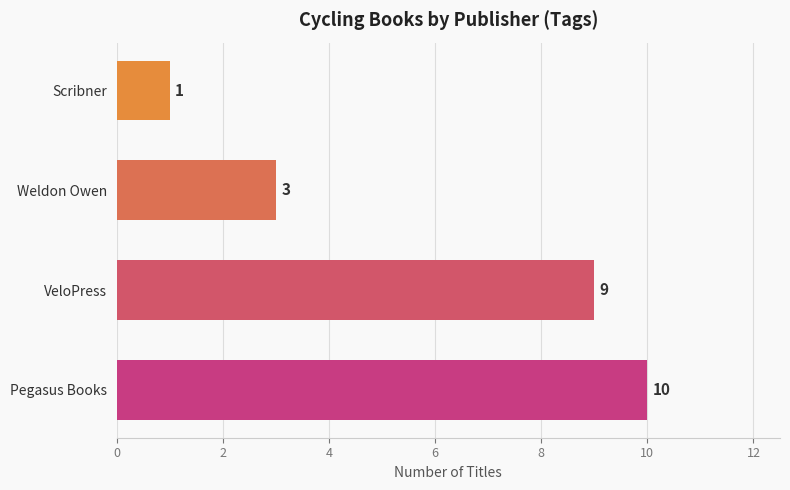

Rank the categories by value from highest to lowest.

Pegasus Books, VeloPress, Weldon Owen, Scribner